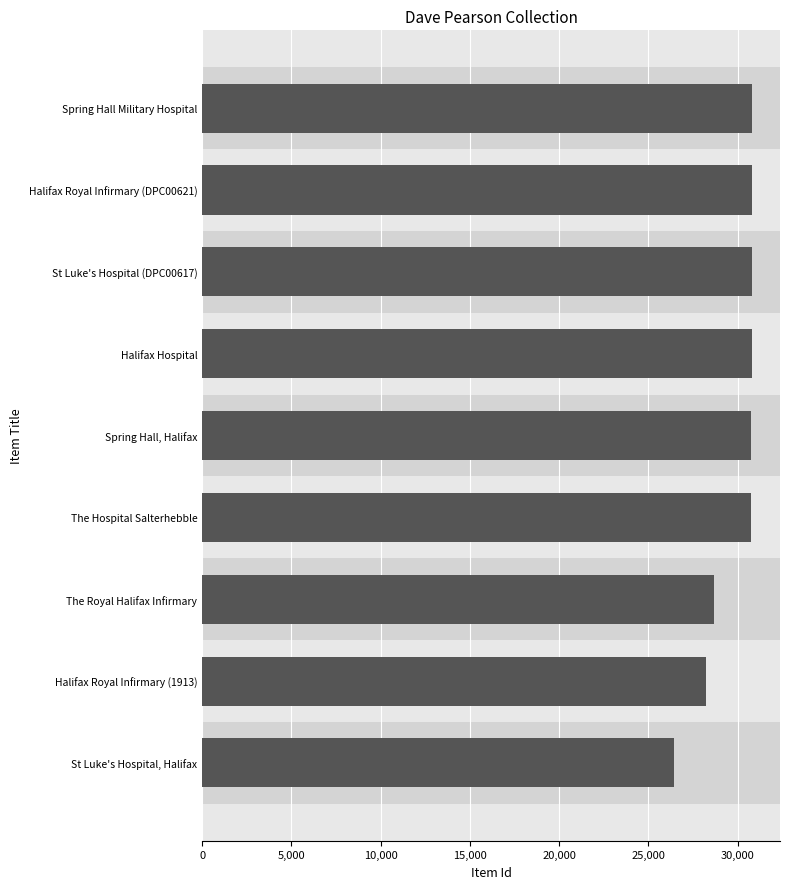

The chart shows a value of 55128 at Spring Hall, Halifax. True or false?

False